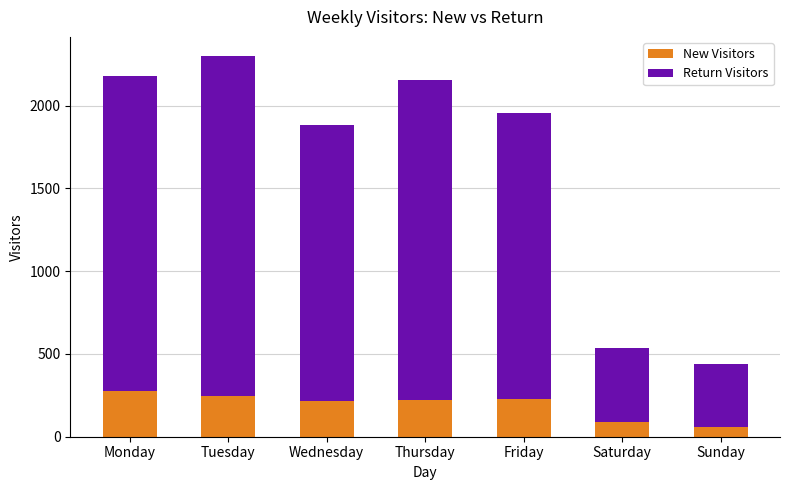

The value of New Visitors at Wednesday is 216.8. True or false?

True